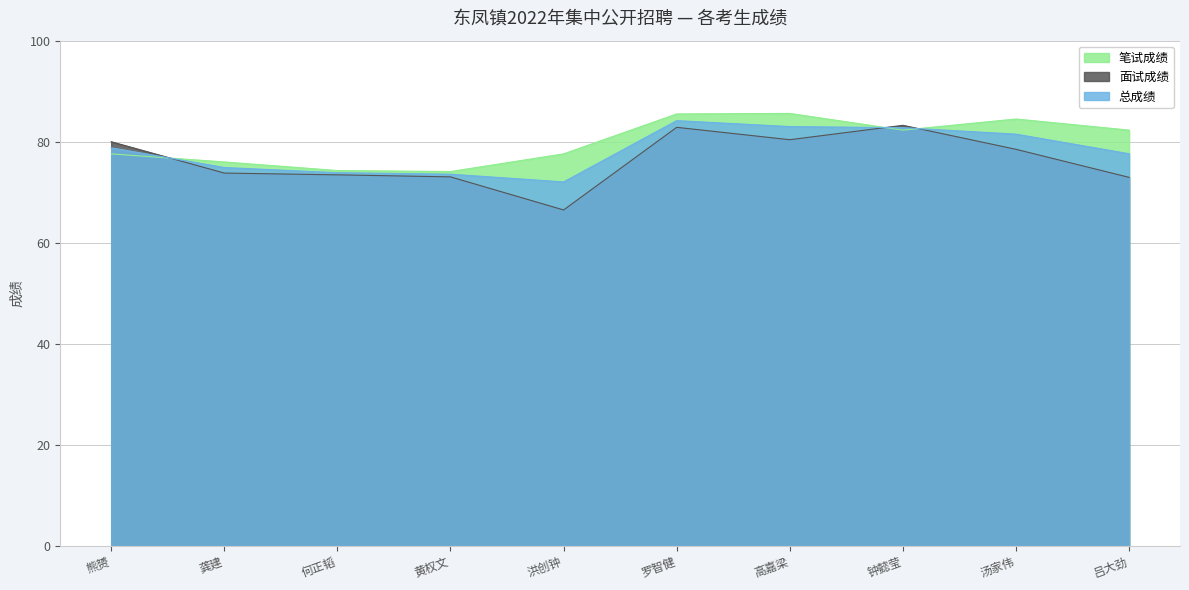

Is it true that 总成绩 equals 73.9 at 何正韬?

True